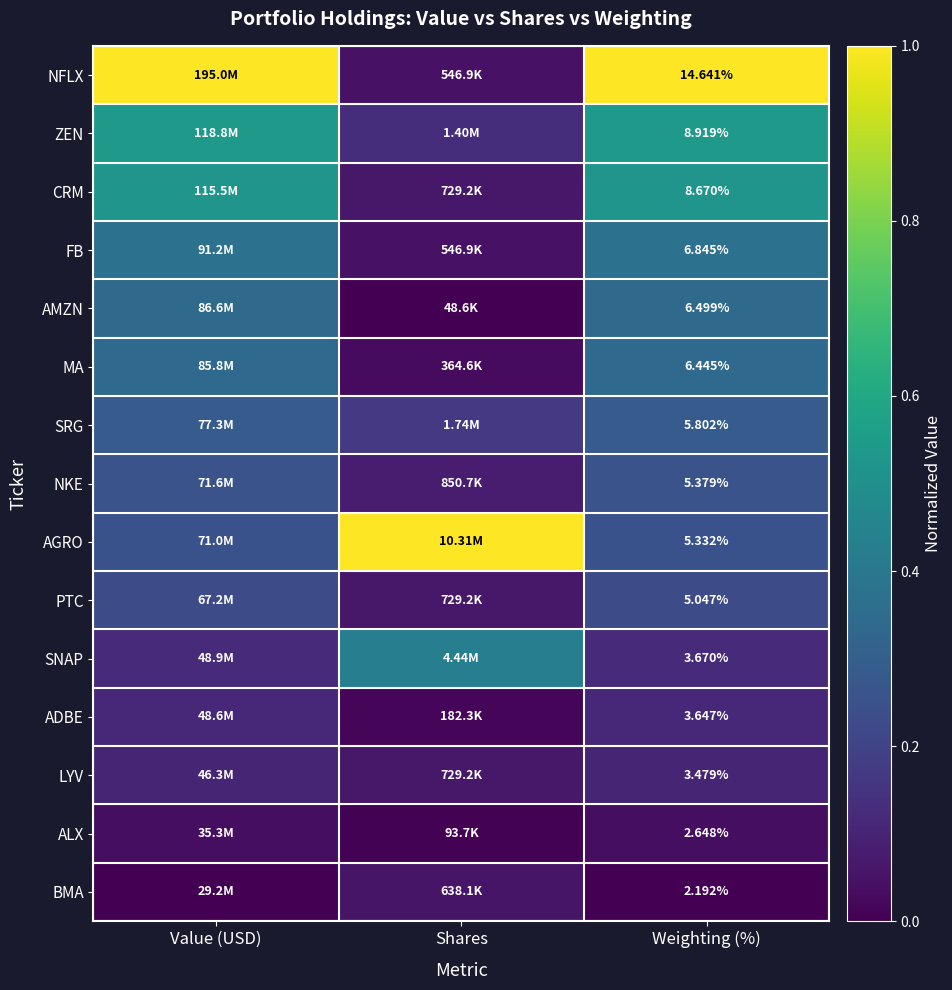

Rank the series at Weighting (%) from highest to lowest value.

NFLX, ZEN, CRM, FB, AMZN, MA, SRG, NKE, AGRO, PTC, SNAP, ADBE, LYV, ALX, BMA